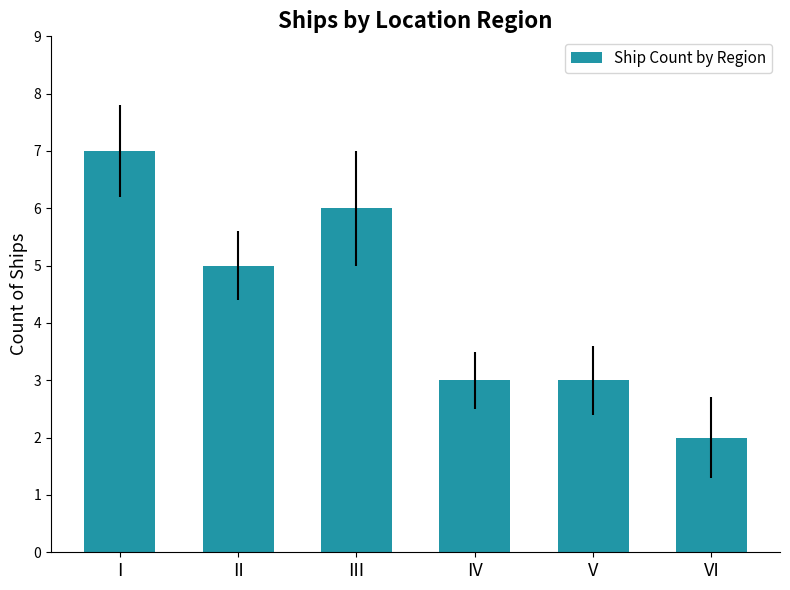

What is the ratio of the value at VI to the value at III?

0.3